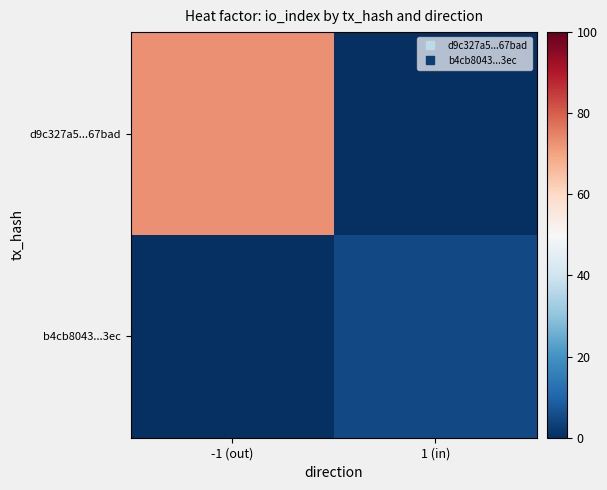

Rank the series by their maximum value, from highest to lowest.

d9c327a5...67bad, b4cb8043...3ec